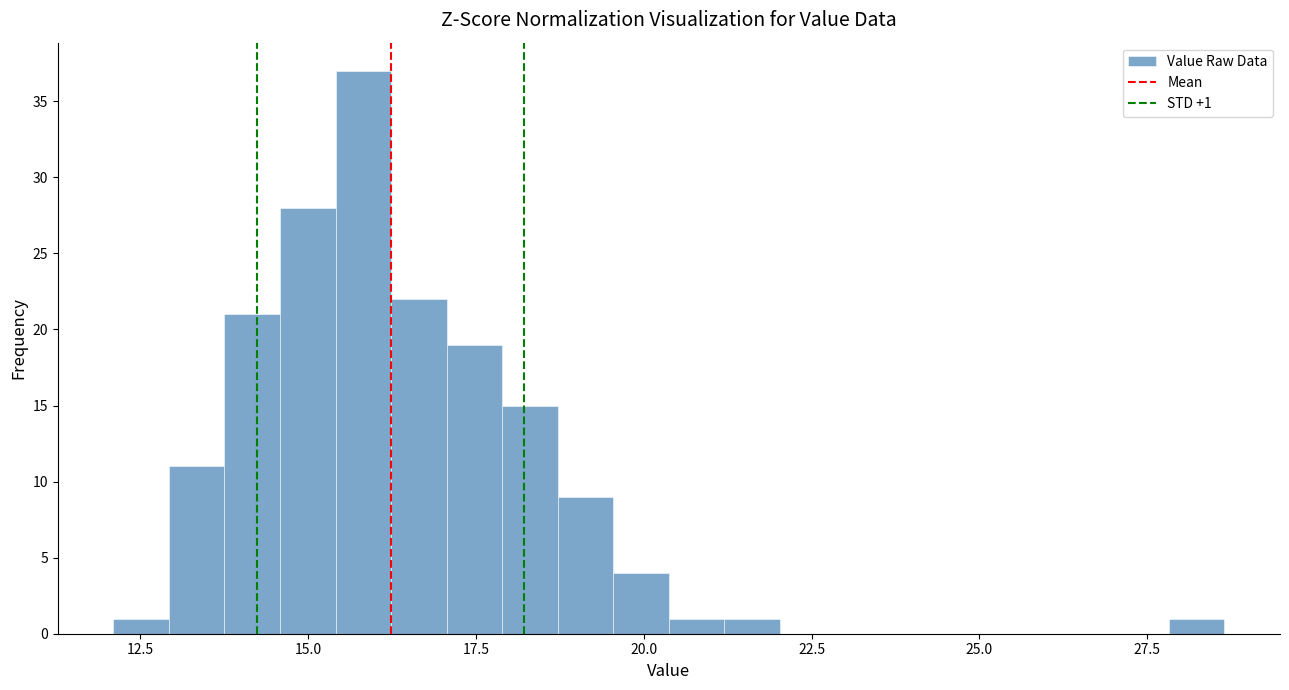

Read against the x-axis, roughly where is the centre of the tallest bar?

16.0